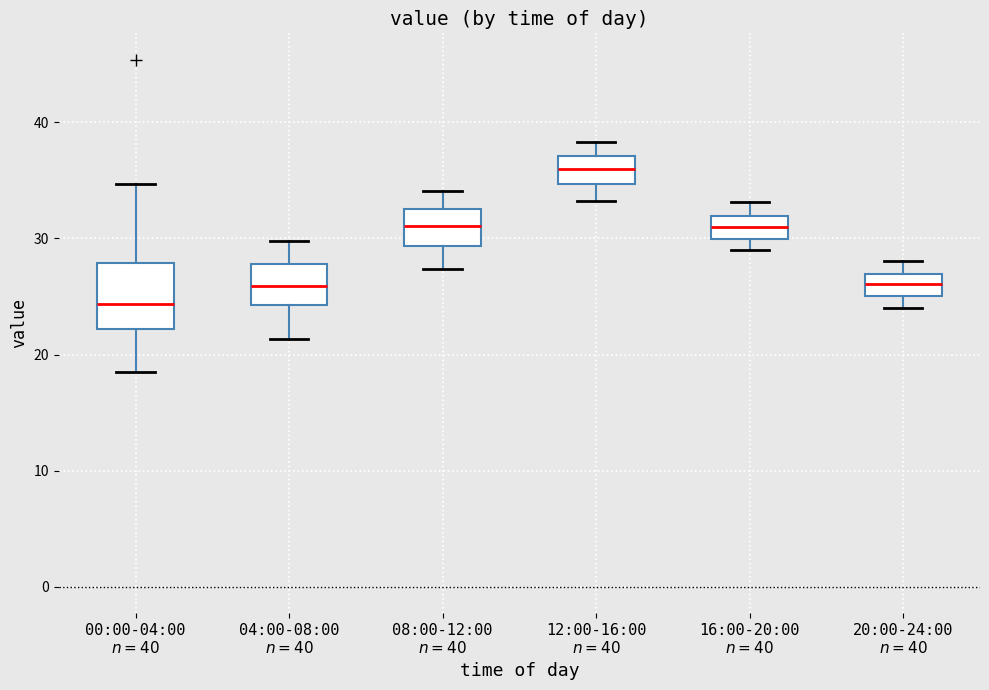

Reading left to right, transcribe this box plot: for each box, give where its median line is, the range the box spans, and where its two whiskers end, as read against the y-axis. The values are not printed on the chart, so give them approximately, as read against the axis.

00:00-04:00 $n=40$: median 24, box 22 to 28, whiskers 19 to 35
04:00-08:00 $n=40$: median 26, box 24 to 28, whiskers 21 to 30
08:00-12:00 $n=40$: median 31, box 29 to 33, whiskers 27 to 34
12:00-16:00 $n=40$: median 36, box 35 to 37, whiskers 33 to 38
16:00-20:00 $n=40$: median 31, box 30 to 32, whiskers 29 to 33
20:00-24:00 $n=40$: median 26, box 25 to 27, whiskers 24 to 28